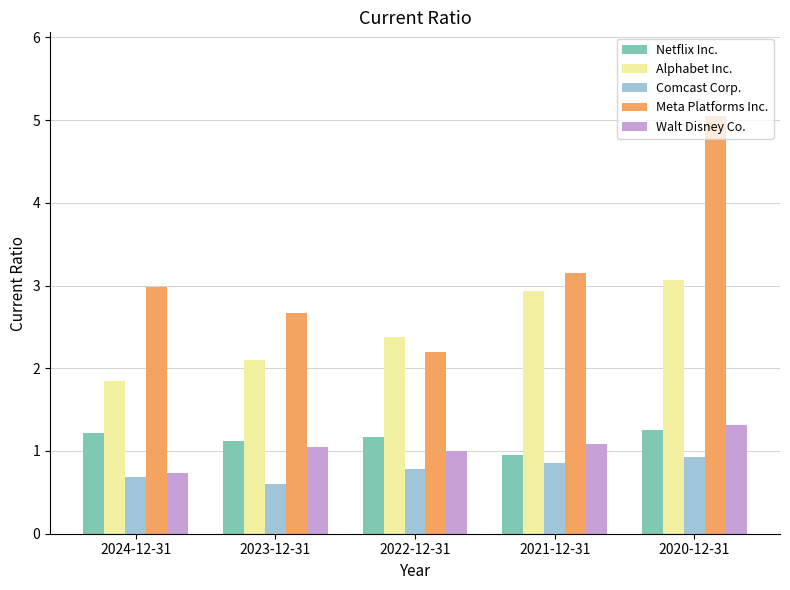

Which series has the largest total across all categories?

Meta Platforms Inc.